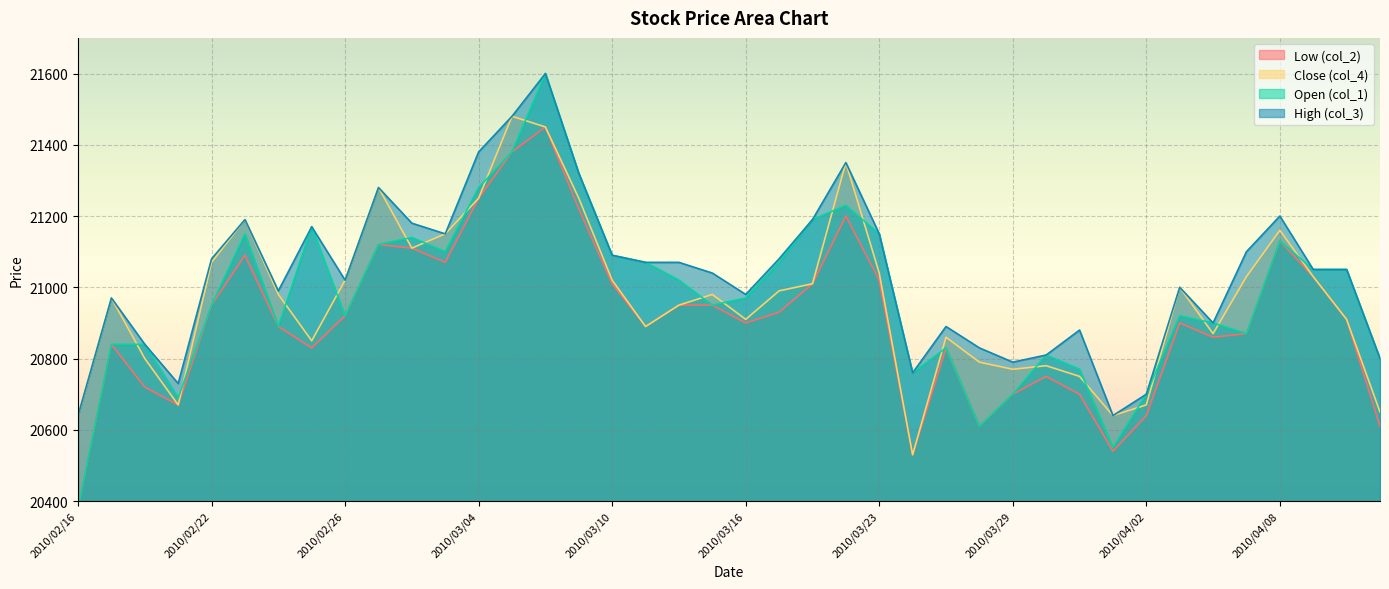

Is it true that High (col_3) equals 37124 at 2010/03/04?

False